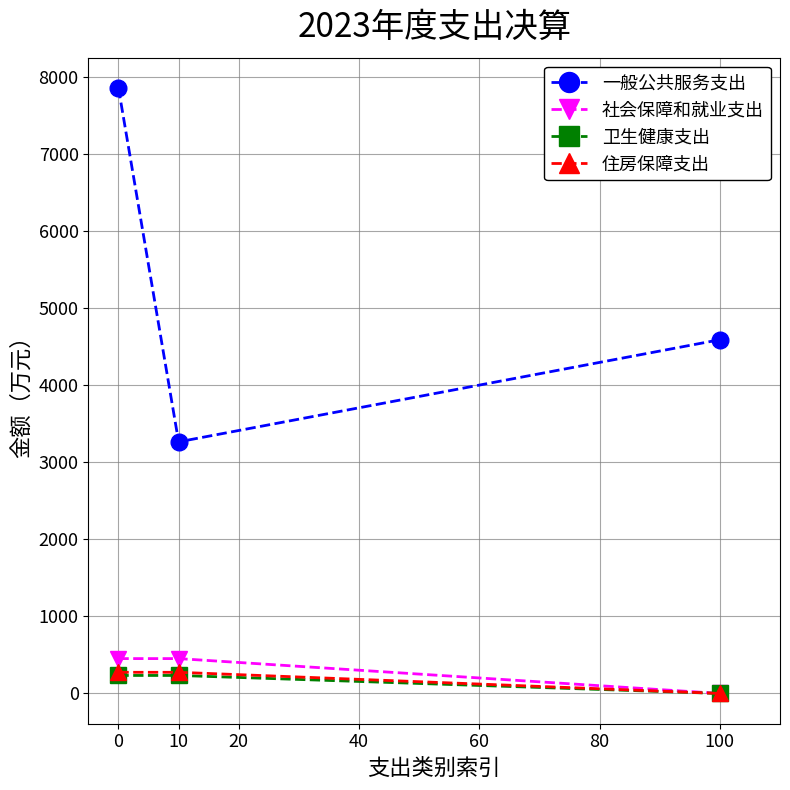

Which series has the largest total across all categories?

一般公共服务支出